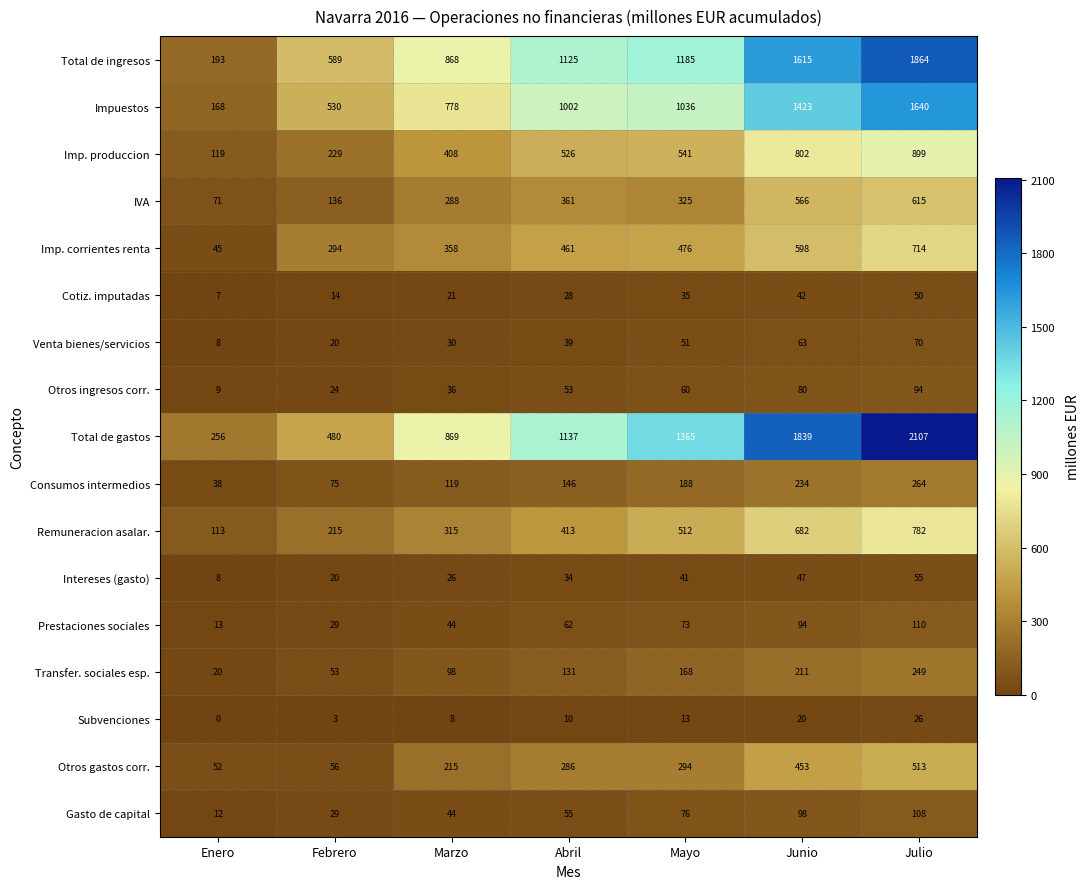

List the series in order of their peak value, highest first.

Total de gastos, Total de ingresos, Impuestos, Imp. produccion, Remuneracion asalar., Imp. corrientes renta, IVA, Otros gastos corr., Consumos intermedios, Transfer. sociales esp., Prestaciones sociales, Gasto de capital, Otros ingresos corr., Venta bienes/servicios, Intereses (gasto), Cotiz. imputadas, Subvenciones